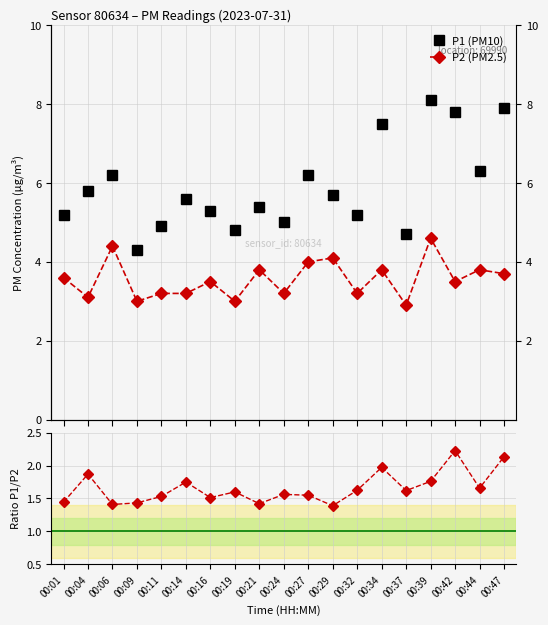

True or false: P2 (PM2.5) has a value of 3.0 at 00:19.

True